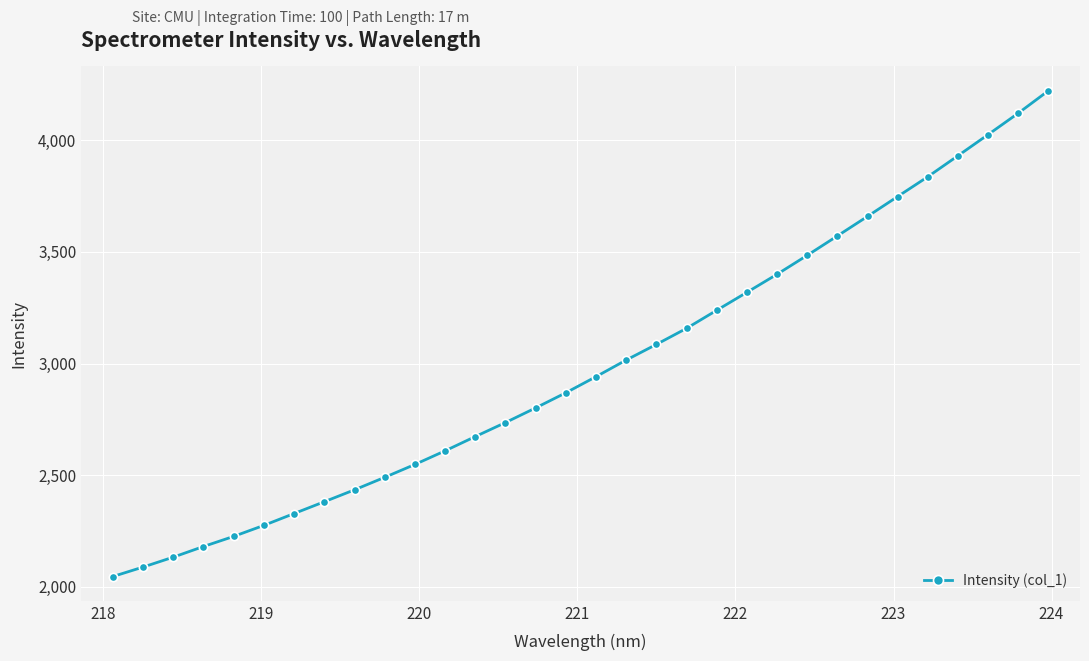

What is the difference between the maximum and second lowest values?

2134.9